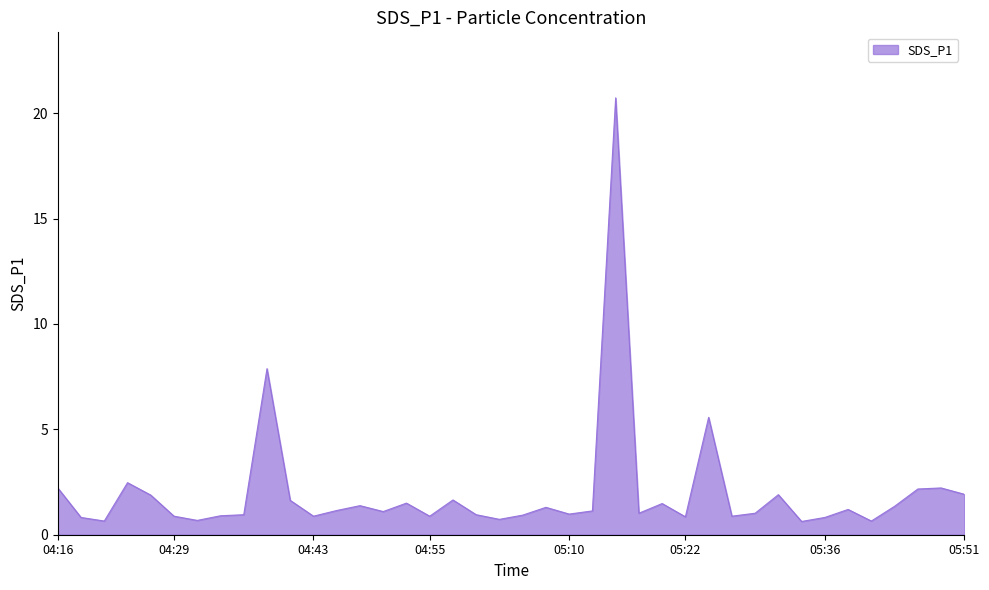

Does the chart have visible grid lines?

No